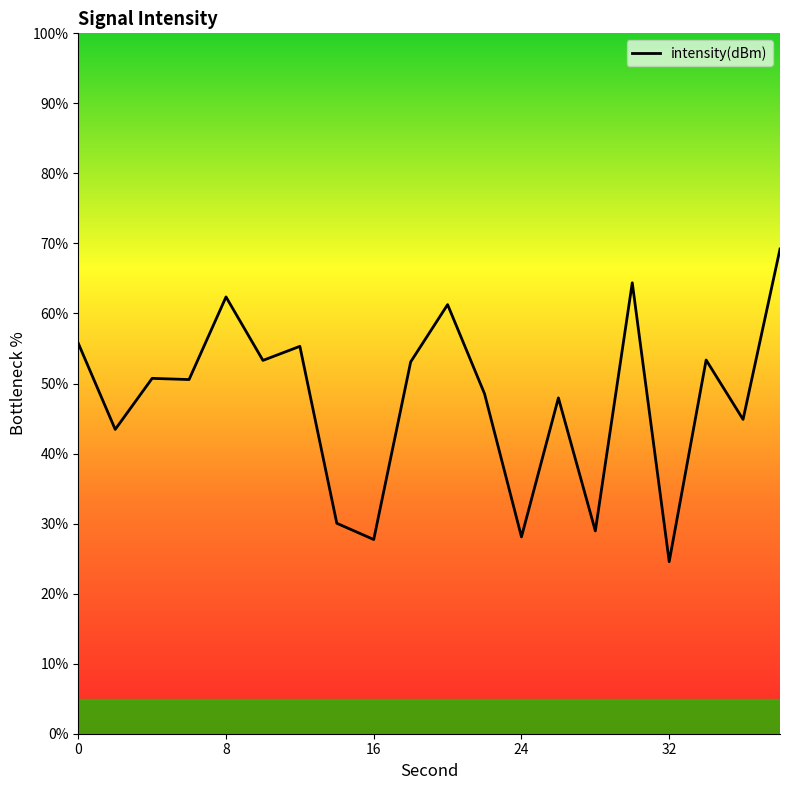

List the labels in order of value, largest first.

38, 30, 8, 20, 0, 12, 34, 10, 18, 4, 6, 22, 26, 36, 2, 14, 28, 24, 16, 32